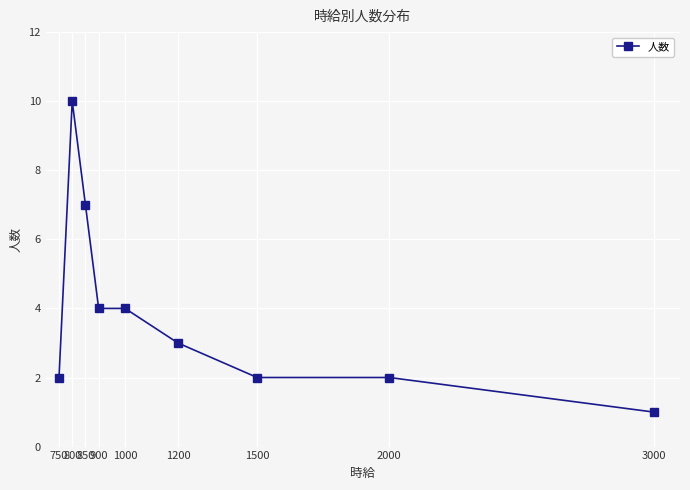

At which category does the data reach its first local peak?

800